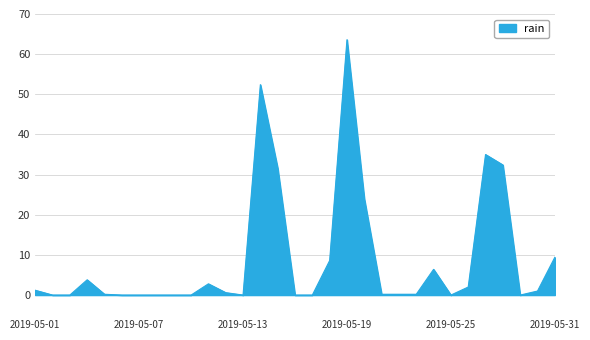

What is the difference between the maximum and minimum values?

63.6